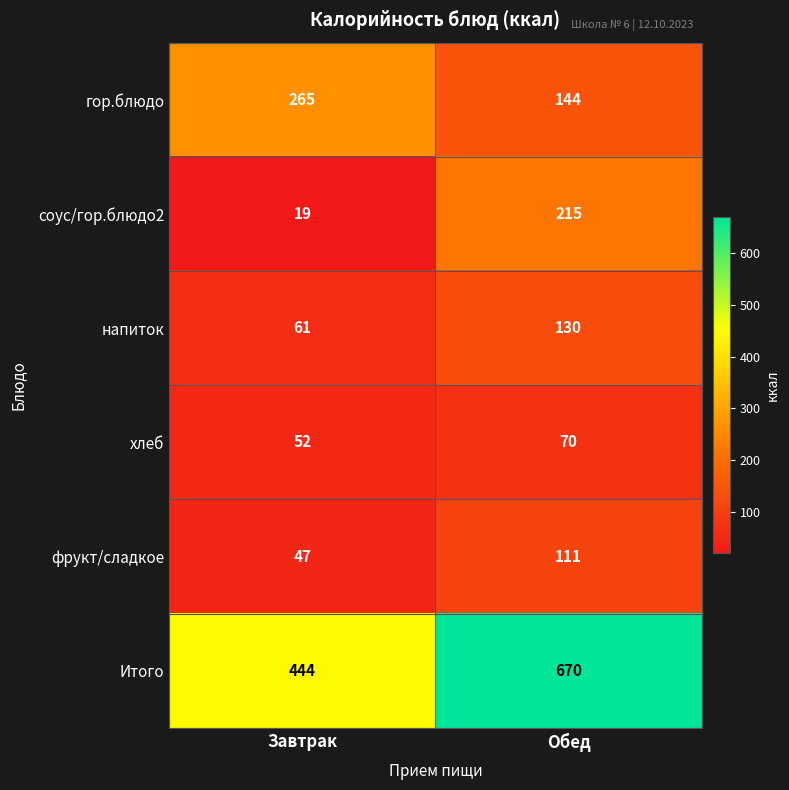

The value of гор.блюдо at Обед is 210. True or false?

False